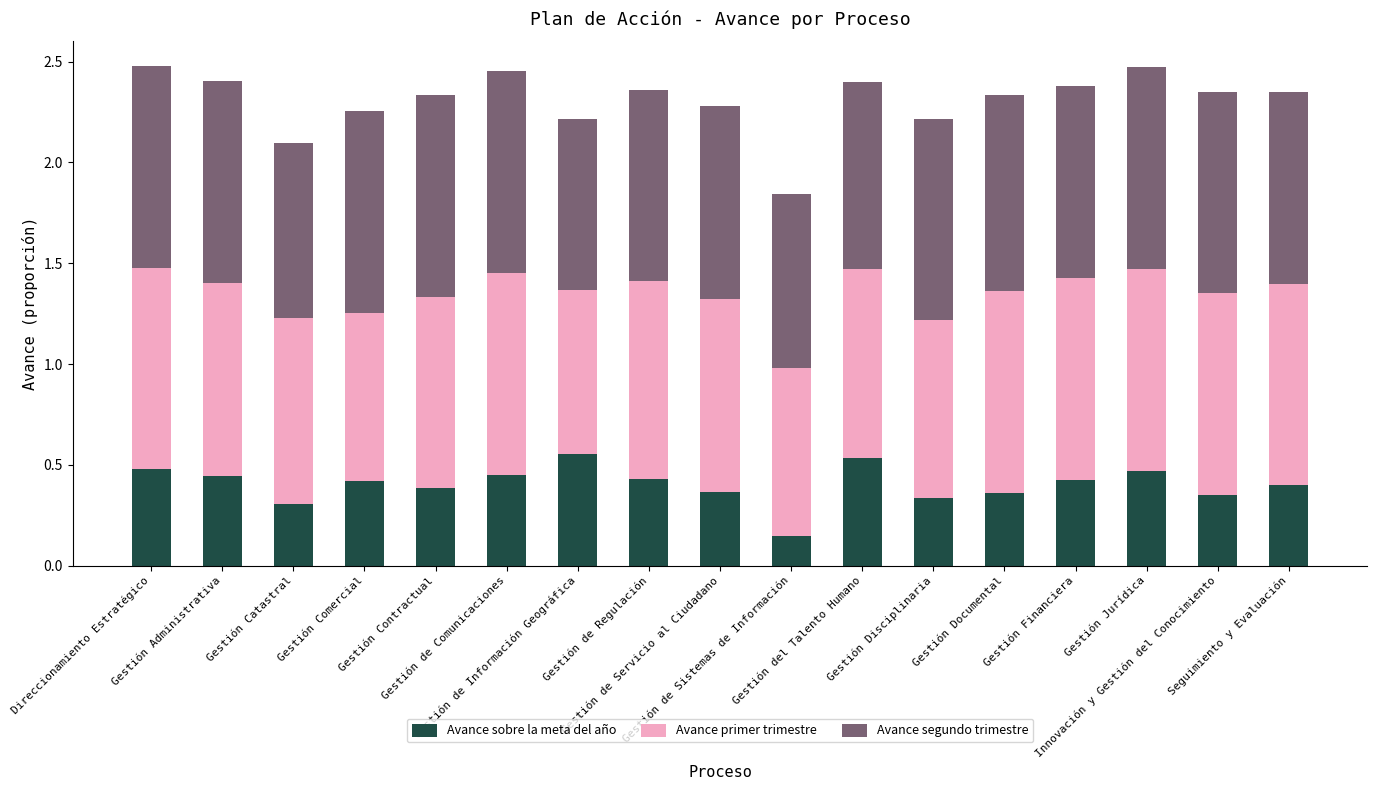

Between Gestión Documental and Direccionamiento Estratégico, which is larger?

Direccionamiento Estratégico